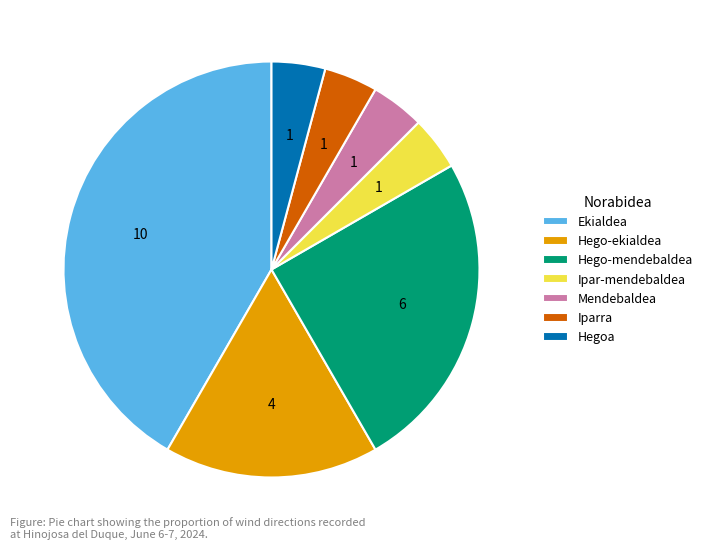

What is the ratio of the value at Hego-ekialdea to the value at Hegoa?

4.0